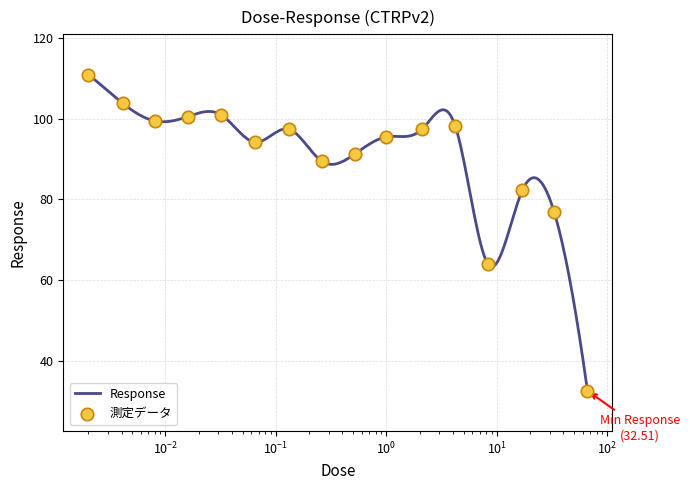

Between 4.2 and 0.52, which is larger?

4.2